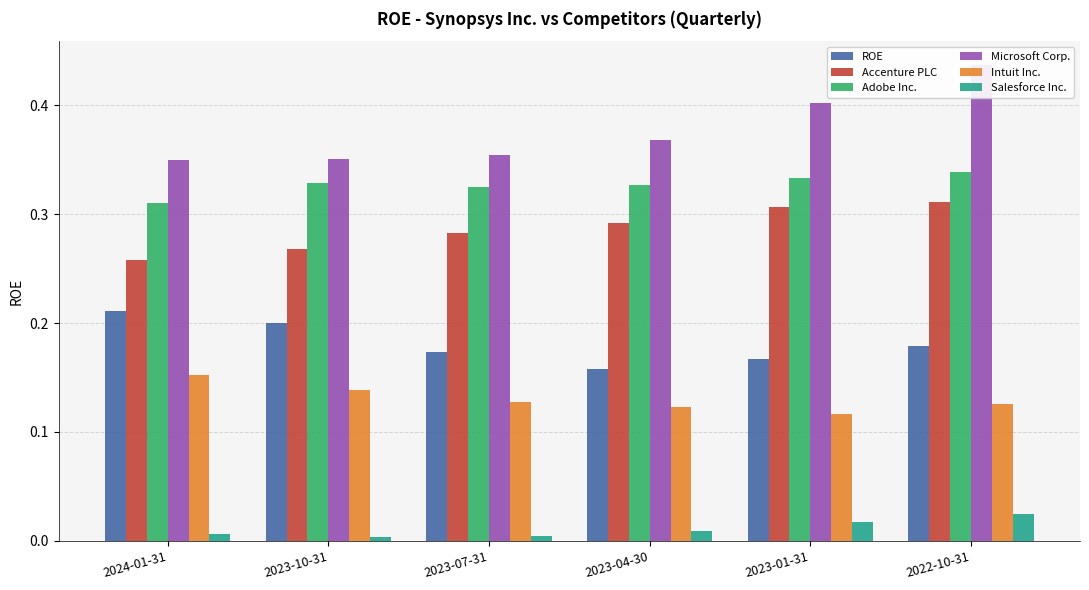

What is the label of the 6th bar from the left?

2022-10-31